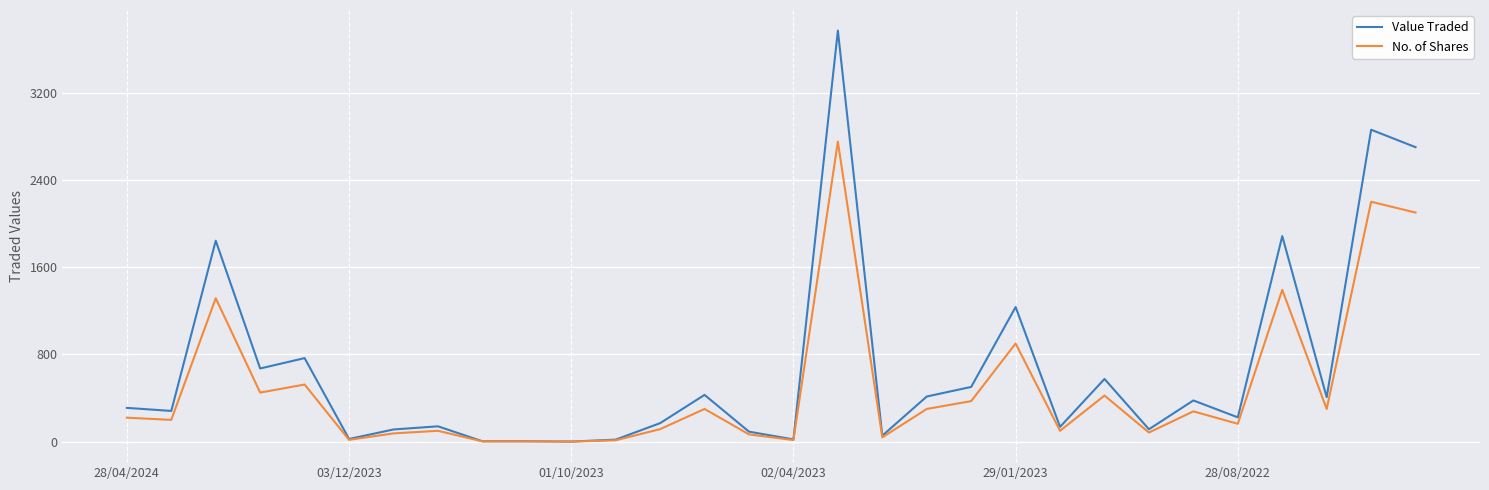

What is the sum of all No. of Shares values?

14821